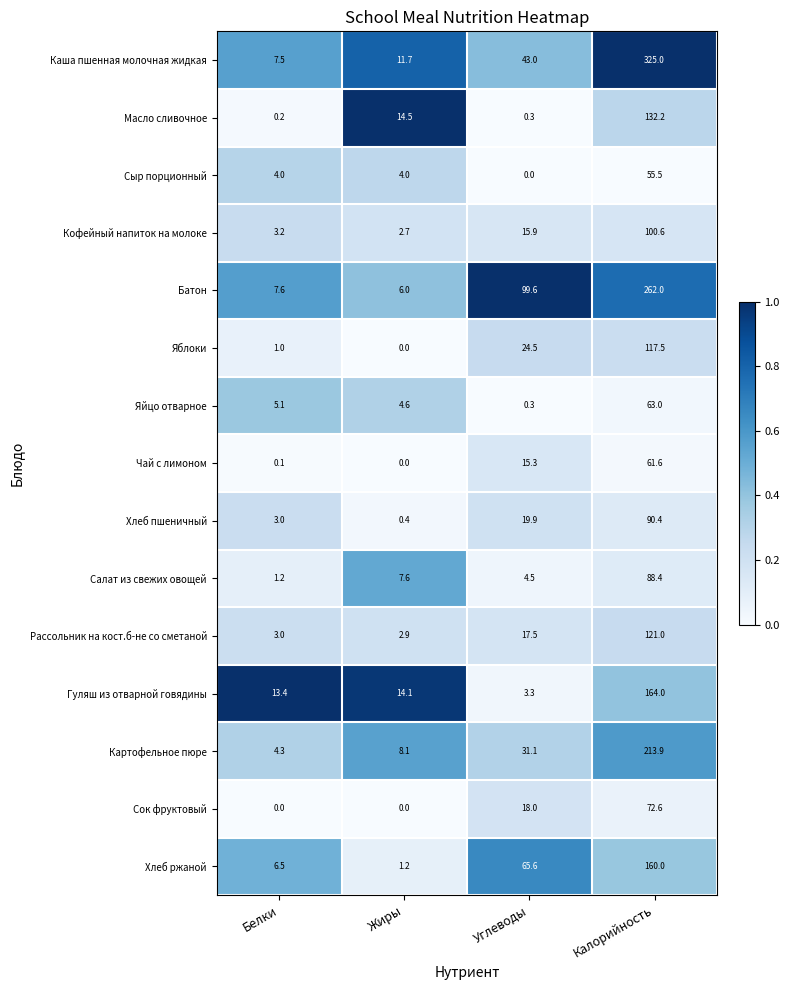

Which series has the largest total across all categories?

Каша пшенная молочная жидкая